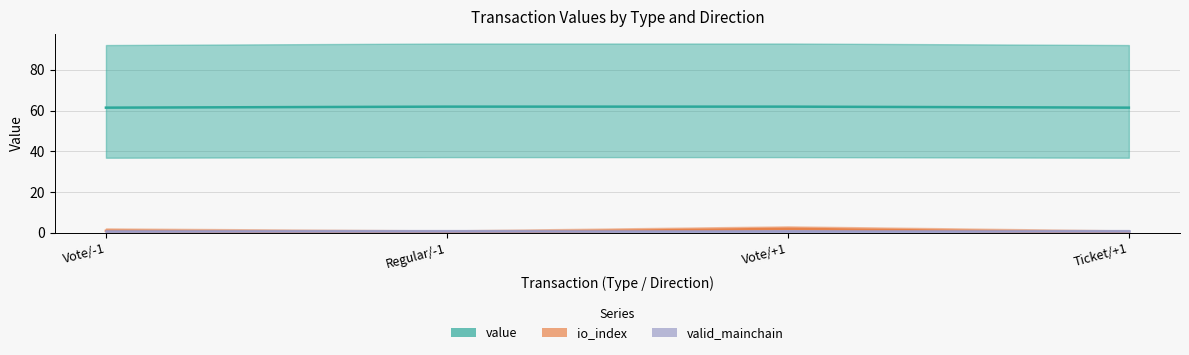

Does the chart display data point markers on the line(s)?

No